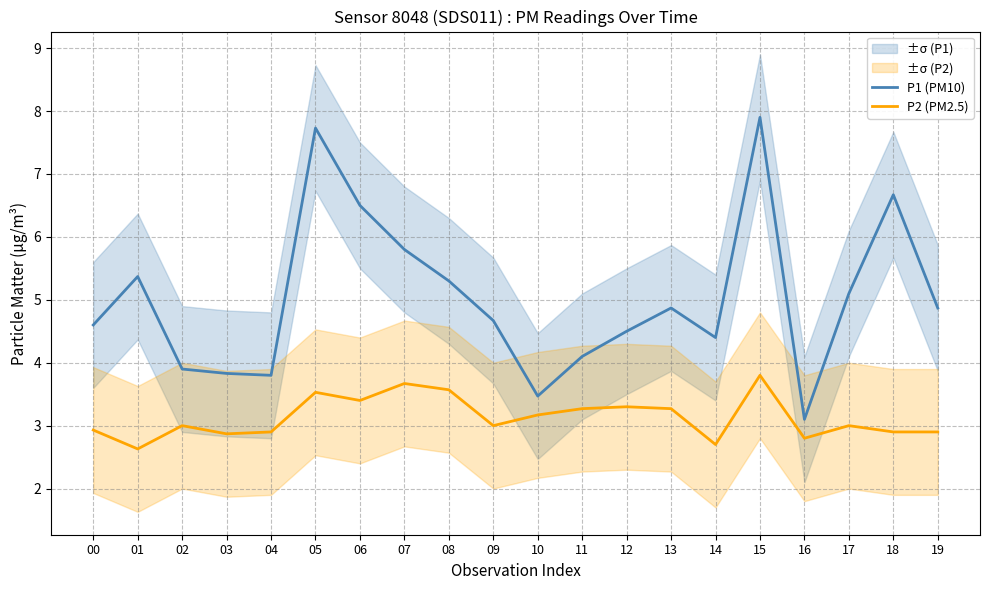

Which category has the lowest value in the P1 (PM10) series?

16